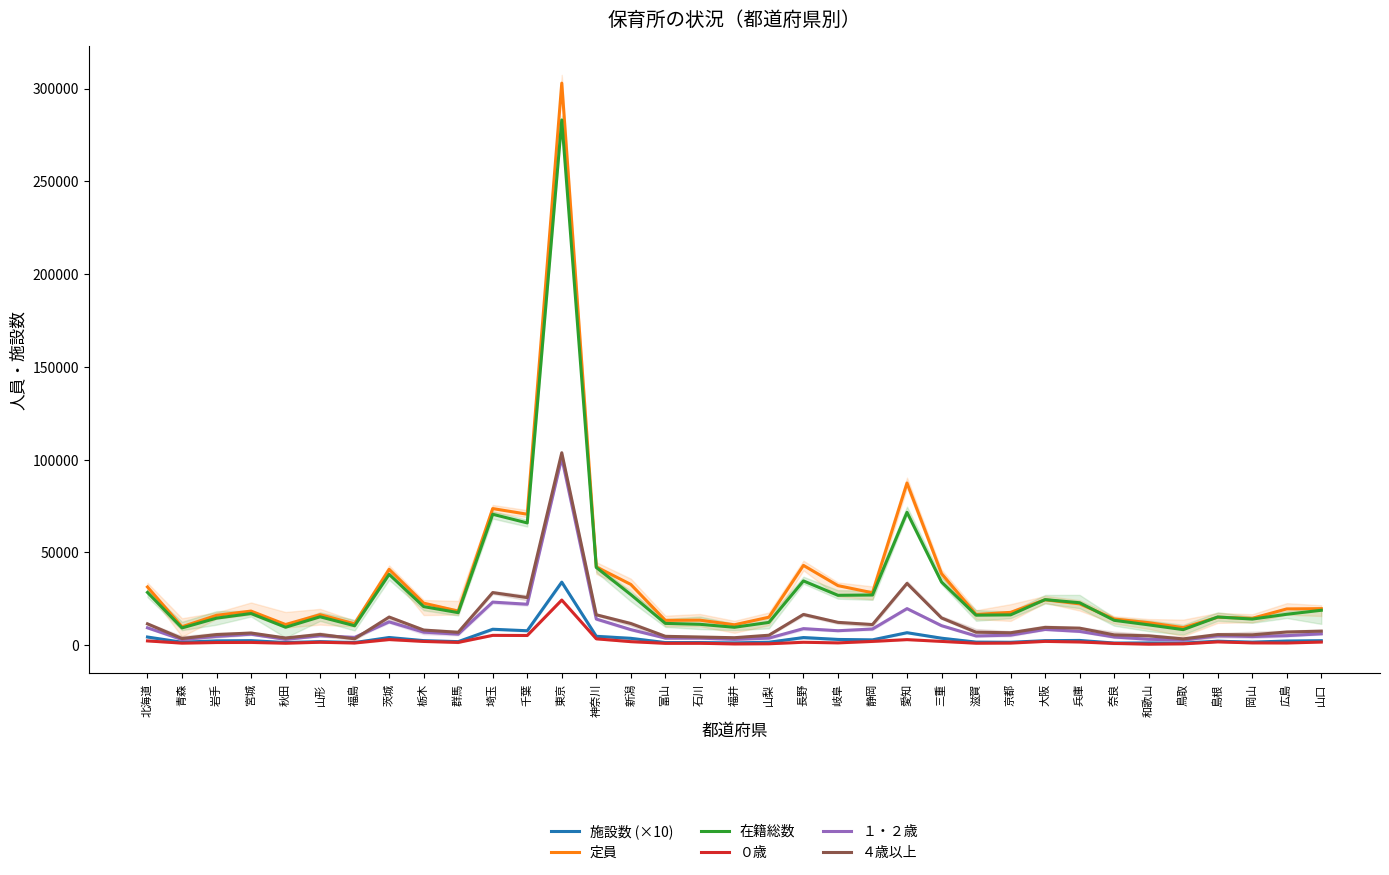

True or false: 定員 and 施設数 (×10) intersect in this chart.

False